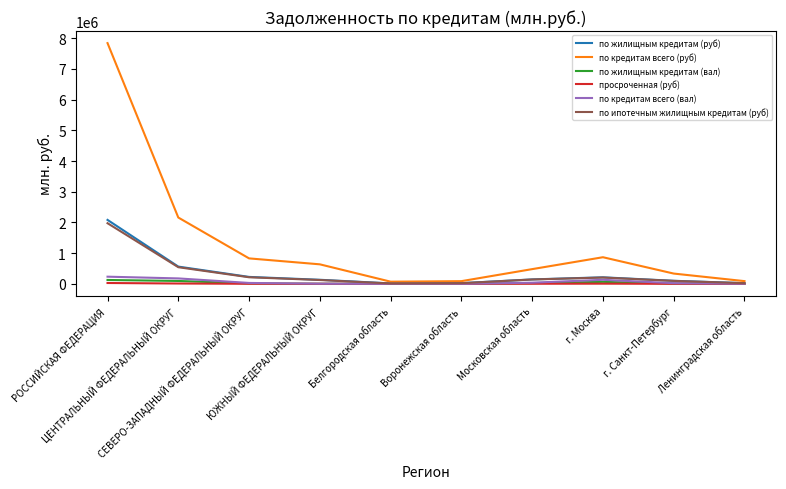

What is the sum of all по кредитам всего (руб) values?

13399192